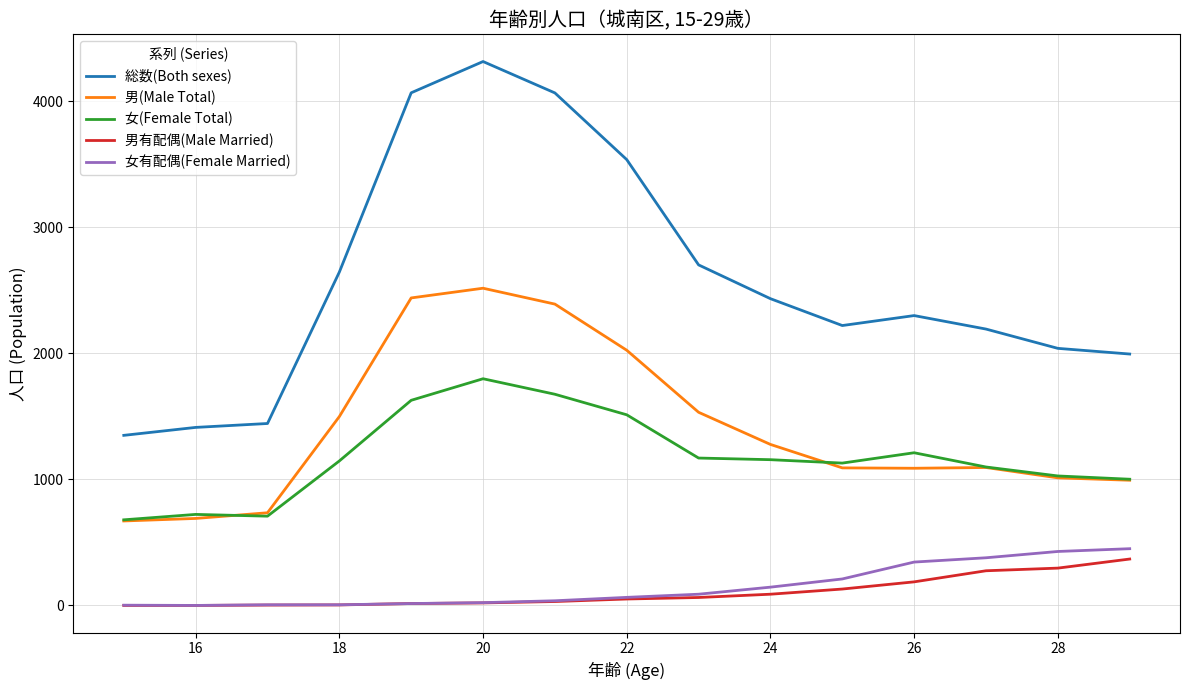

Which series has the largest total across all categories?

総数(Both sexes)